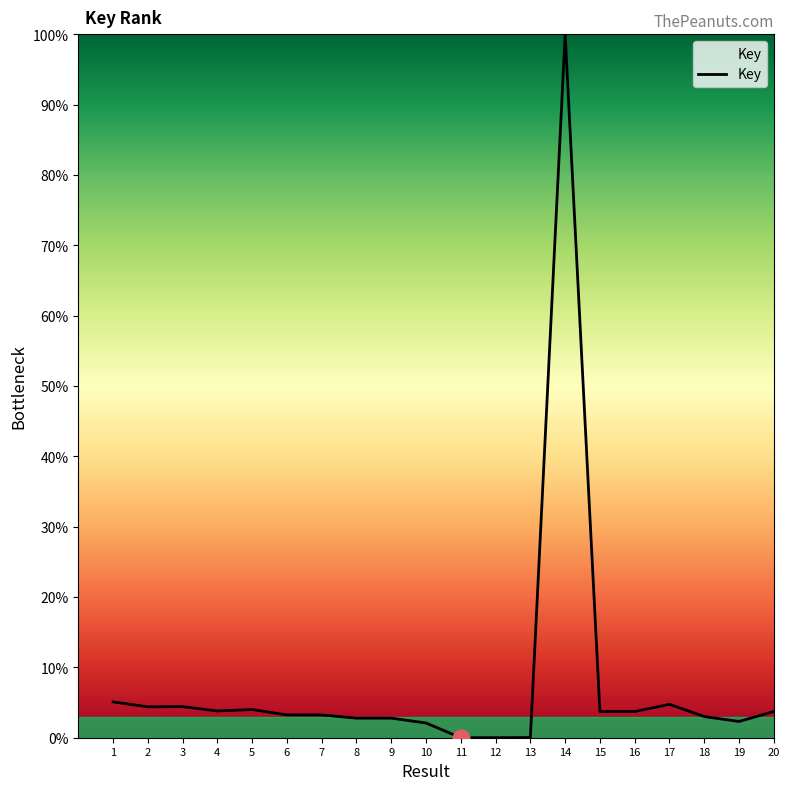

At which category does the chart reach its peak across all series?

14